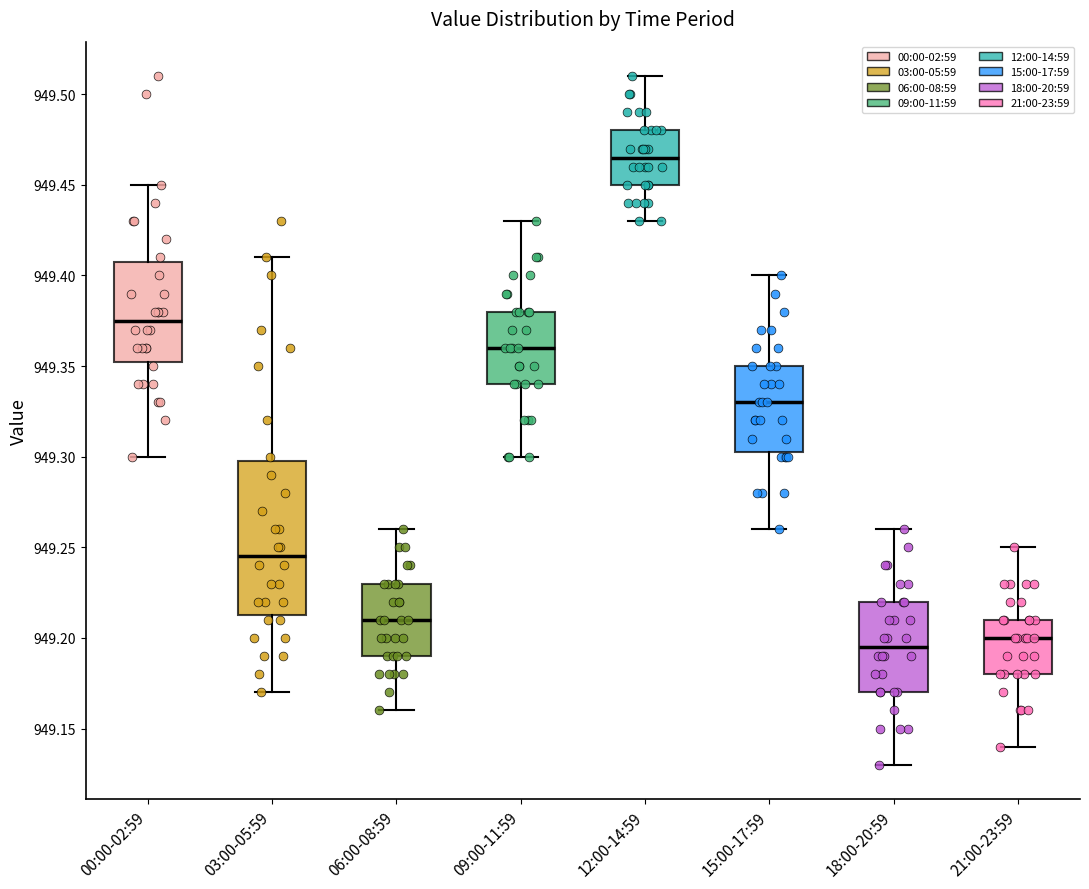

Reading left to right, transcribe this box plot: for each box, give where its median line is, the range the box spans, and where its two whiskers end, as read against the y-axis. The values are not printed on the chart, so give them approximately, as read against the axis.

00:00-02:59: median 949.375, box 949.355 to 949.410, whiskers 949.300 to 949.450
03:00-05:59: median 949.245, box 949.215 to 949.300, whiskers 949.170 to 949.410
06:00-08:59: median 949.210, box 949.190 to 949.230, whiskers 949.160 to 949.260
09:00-11:59: median 949.360, box 949.340 to 949.380, whiskers 949.300 to 949.430
12:00-14:59: median 949.465, box 949.450 to 949.480, whiskers 949.430 to 949.510
15:00-17:59: median 949.330, box 949.305 to 949.350, whiskers 949.260 to 949.400
18:00-20:59: median 949.195, box 949.170 to 949.220, whiskers 949.130 to 949.260
21:00-23:59: median 949.200, box 949.180 to 949.210, whiskers 949.140 to 949.250